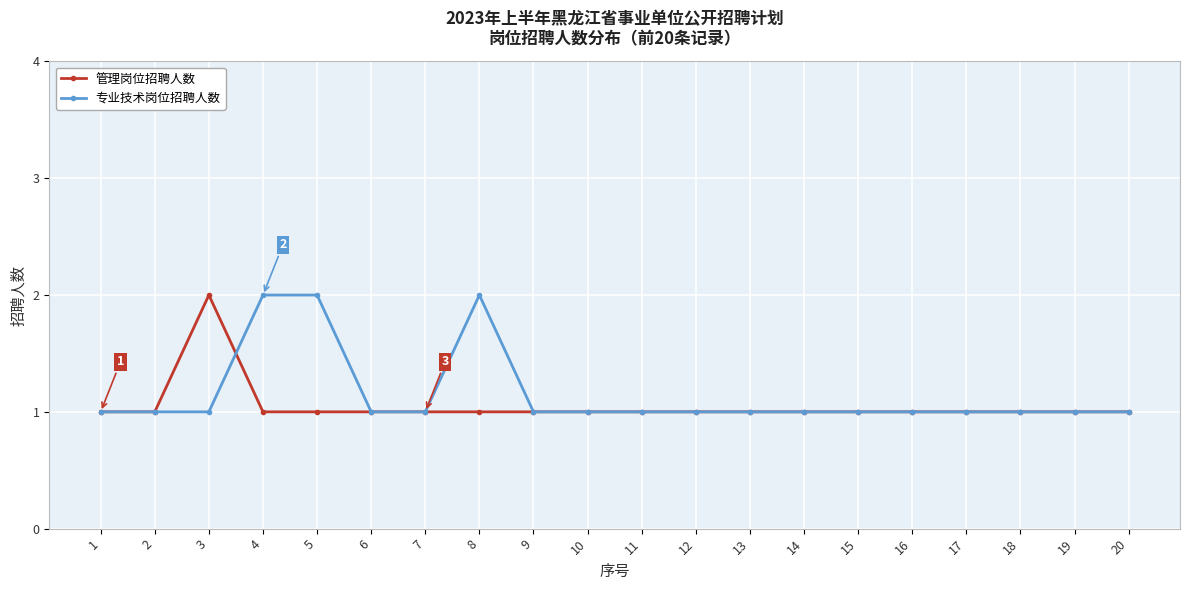

Reading left to right, extract all data points from this chart.

管理岗位招聘人数: 1=1	2=1	3=2	4=1	5=1	6=1	7=1	8=1	9=1	10=1	11=1	12=1	13=1	14=1	15=1	16=1	17=1	18=1	19=1	20=1
专业技术岗位招聘人数: 1=1	2=1	3=1	4=2	5=2	6=1	7=1	8=2	9=1	10=1	11=1	12=1	13=1	14=1	15=1	16=1	17=1	18=1	19=1	20=1